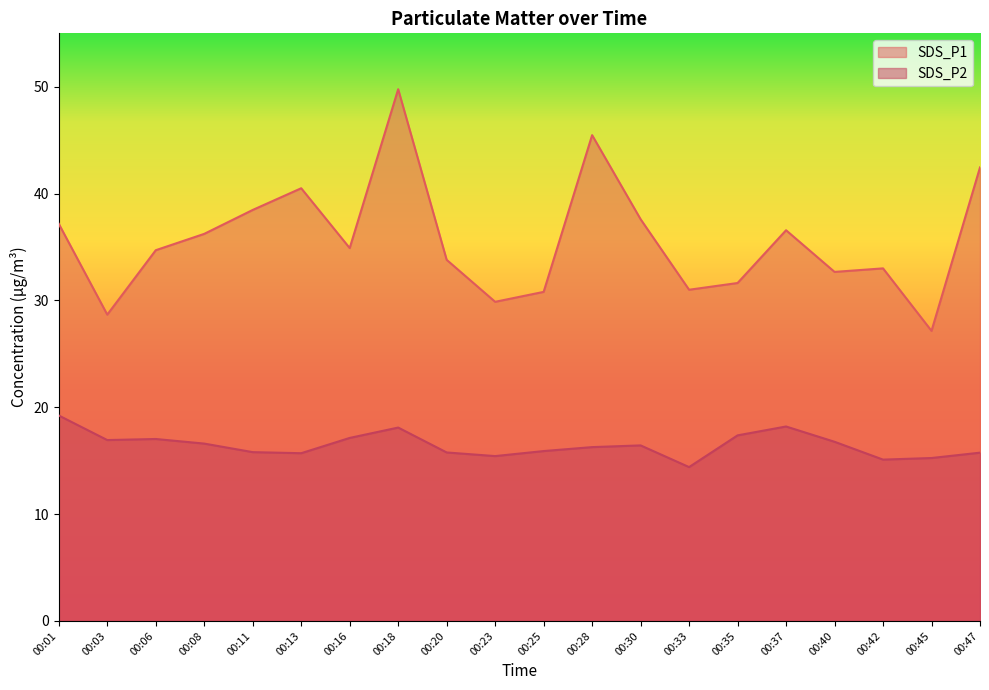

What is the smallest value displayed?

14.4